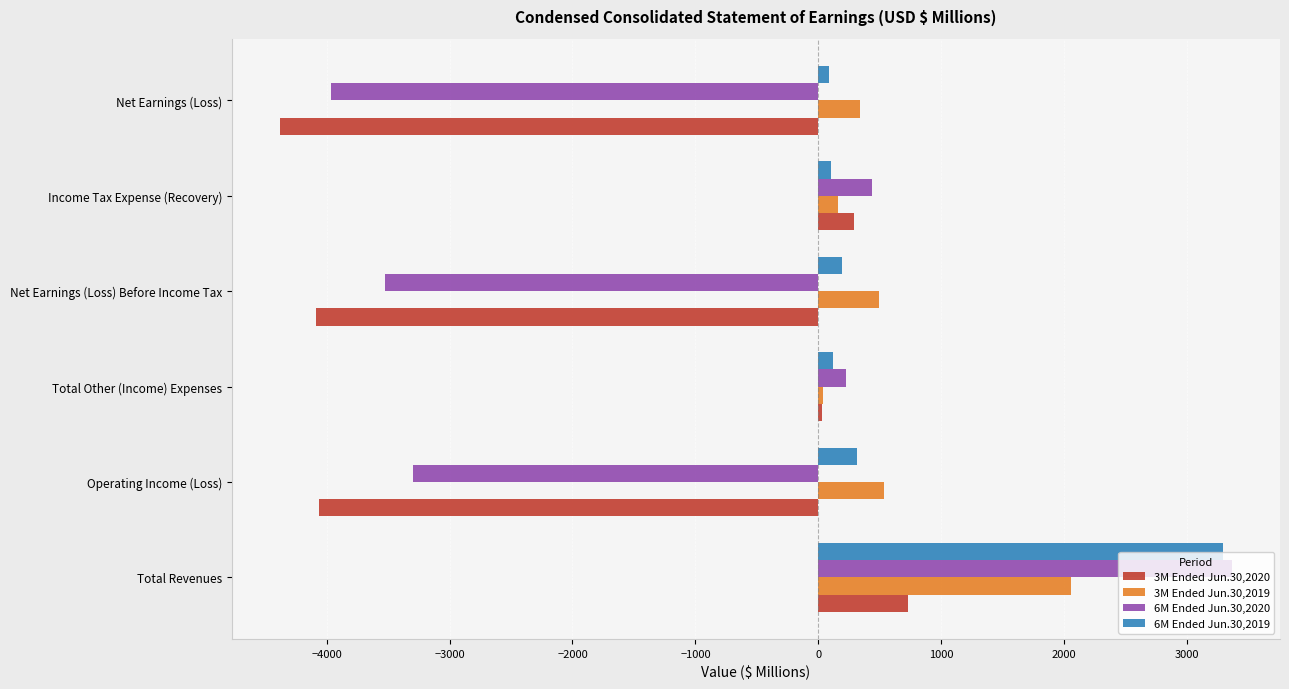

Is it true that 6M Ended Jun.30,2020 equals -1661 at Operating Income (Loss)?

False